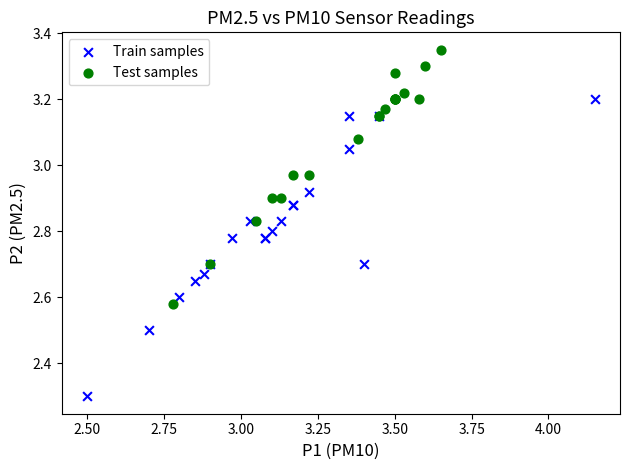

What are all the series names shown in the legend?

Train samples, Test samples